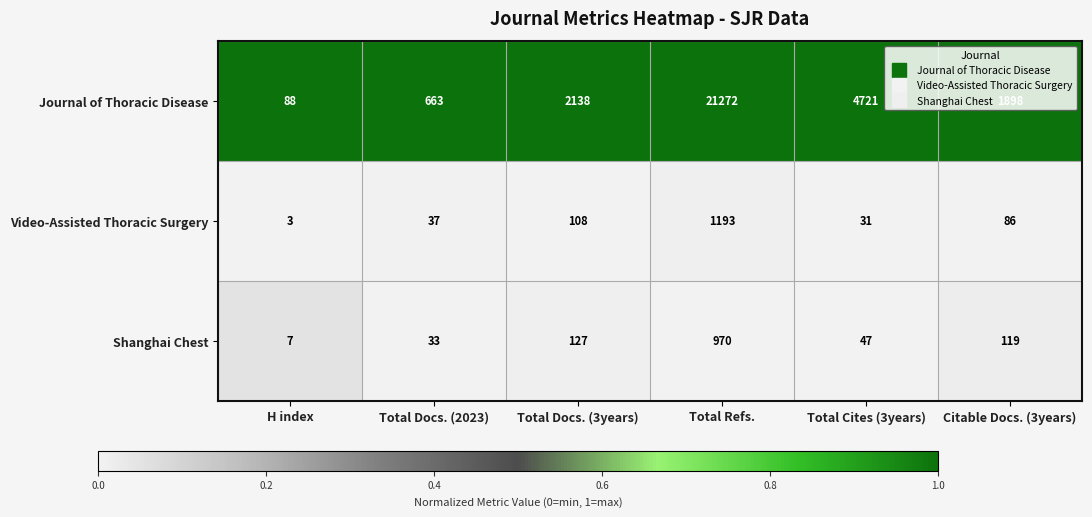

True or false: Journal of Thoracic Disease has a value of 1169 at Total Docs. (2023).

False